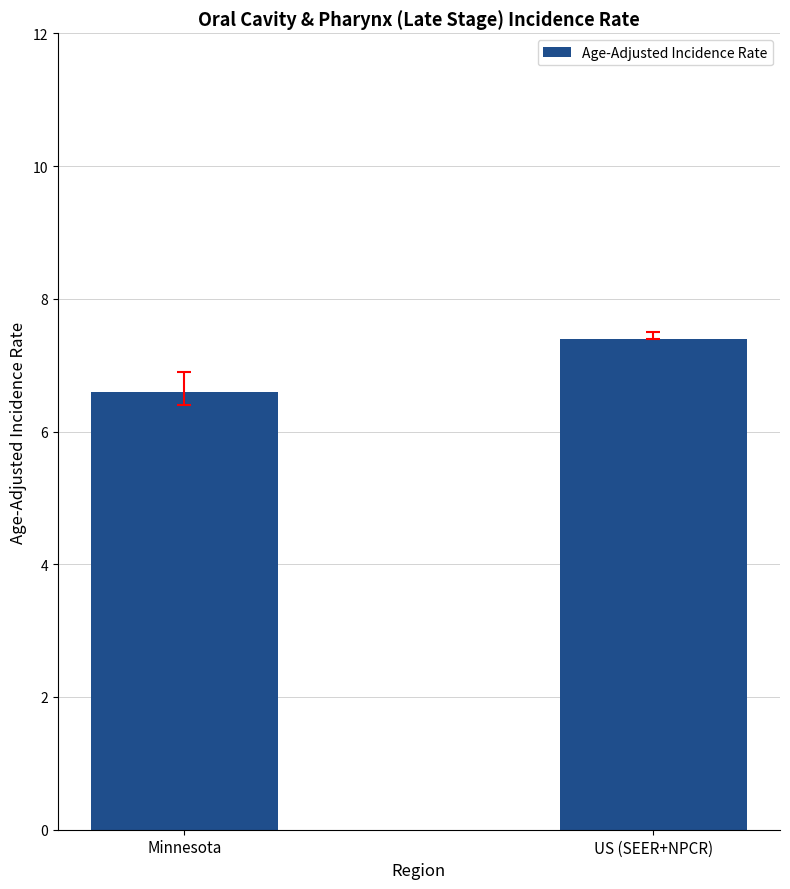

Which label corresponds to the smallest value in the chart?

Minnesota